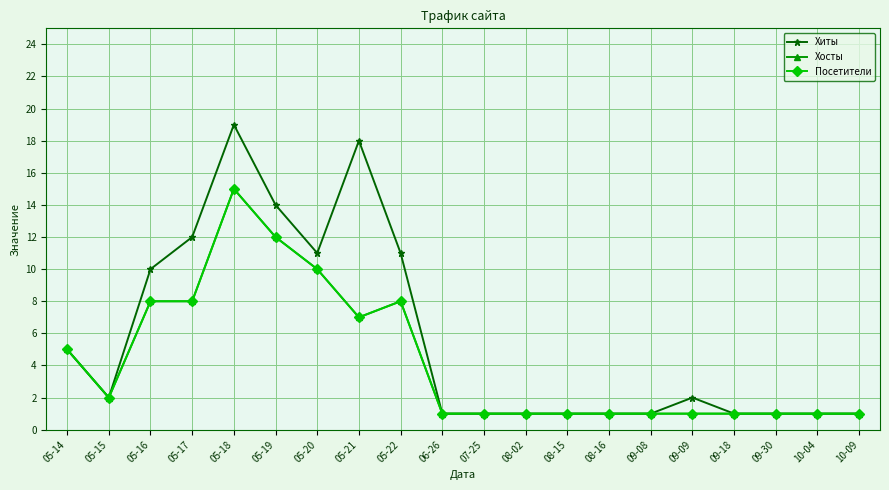

What is the difference between the maximum and second lowest values in the Хосты series?

14